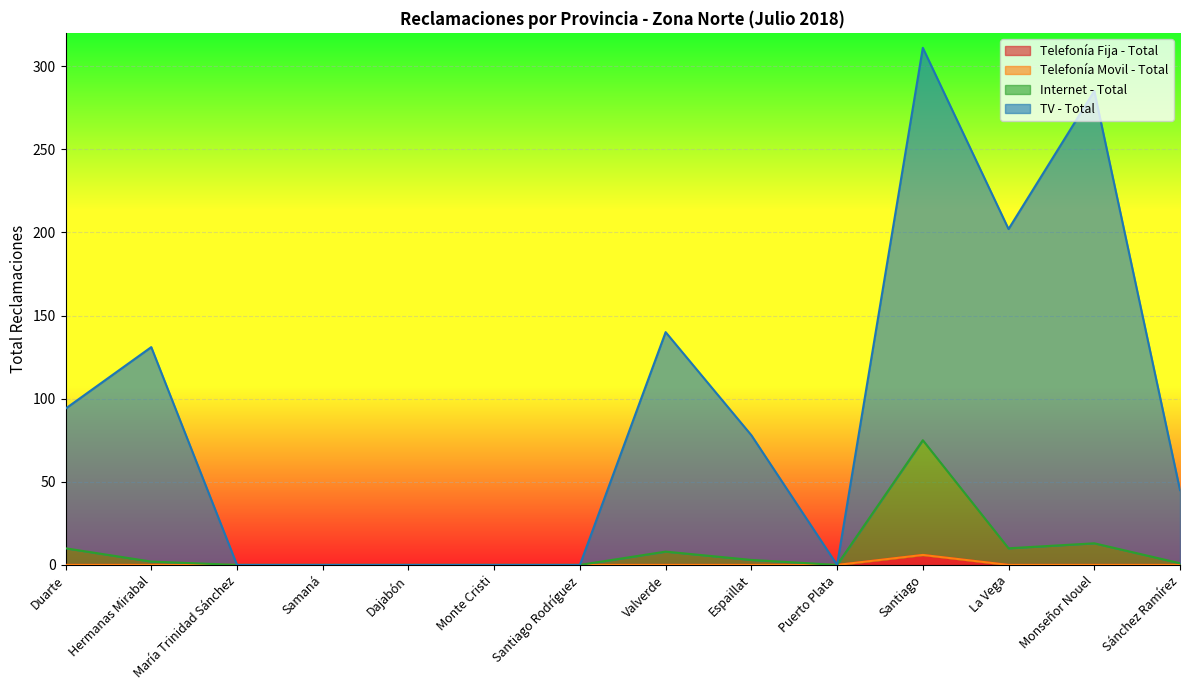

At which category is the sum across all series the highest?

Santiago